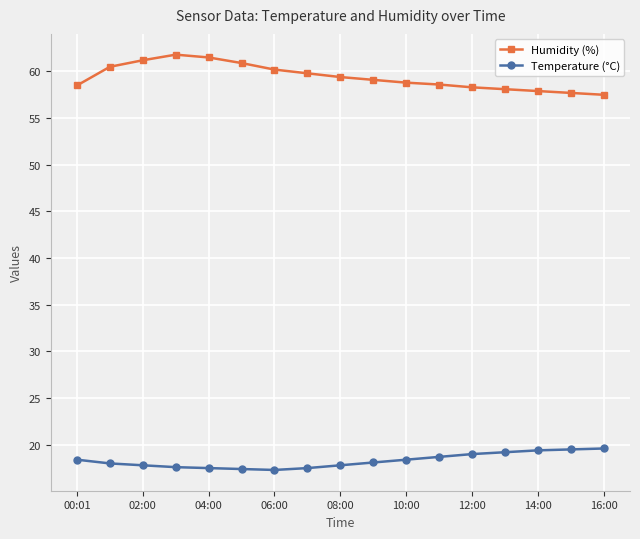

In Humidity (%), how many points are higher than both neighbors (excluding endpoints)?

1